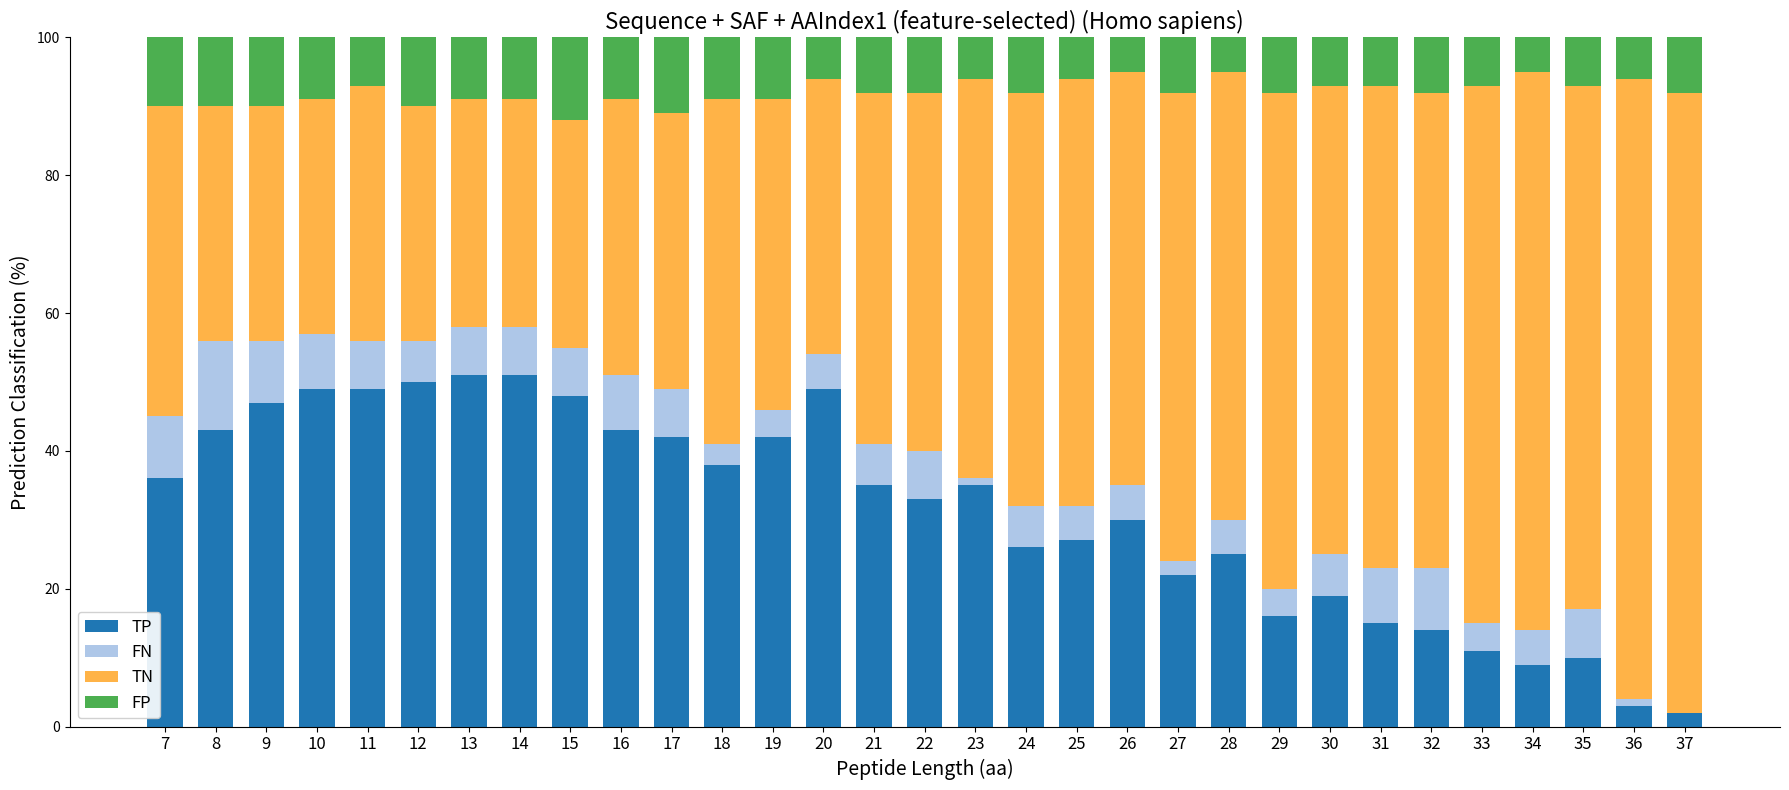

What value does the TP series have at 29?

16.0